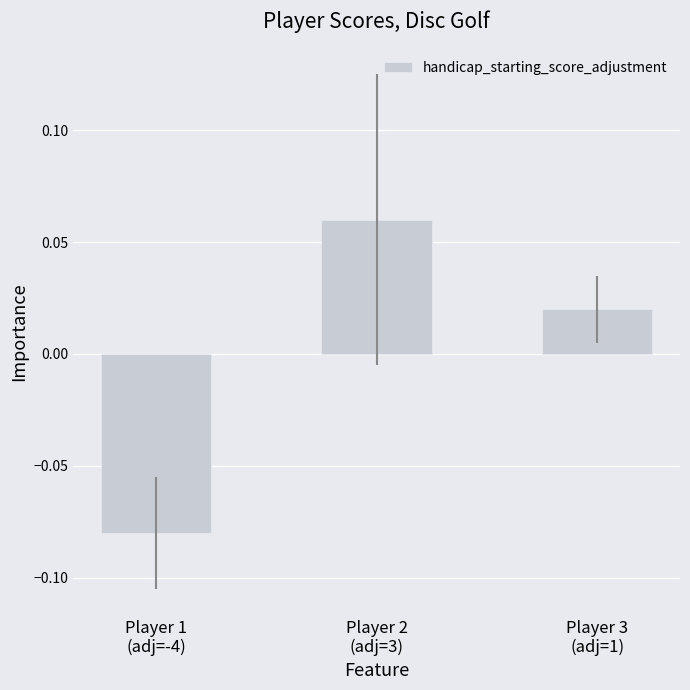

How many negative values are there?

1